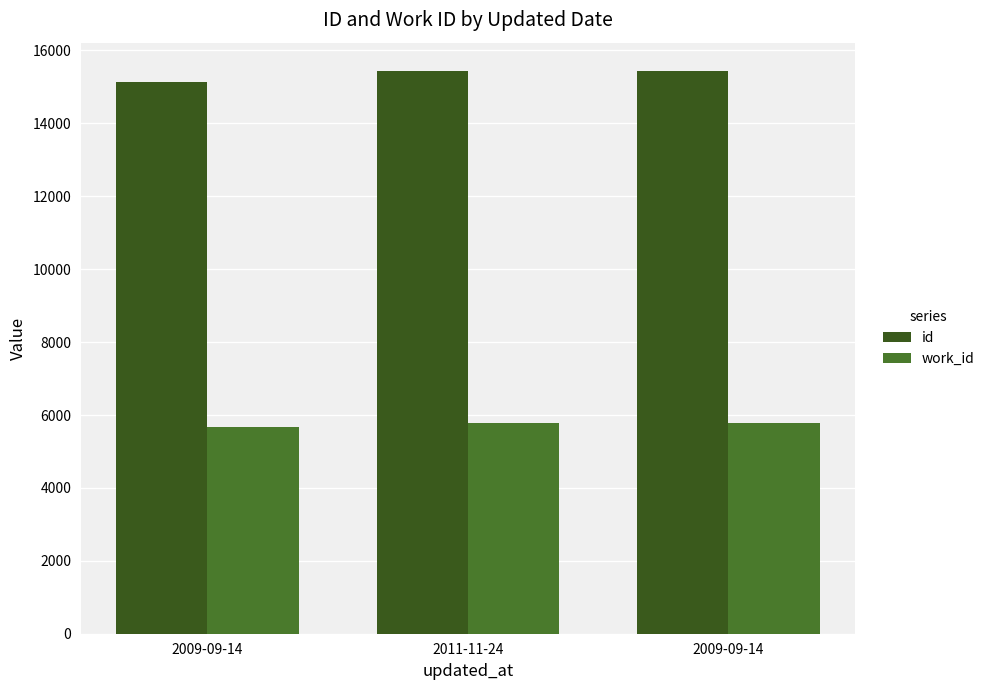

What is the value of the work_id bar at the 2nd from the left?

5787